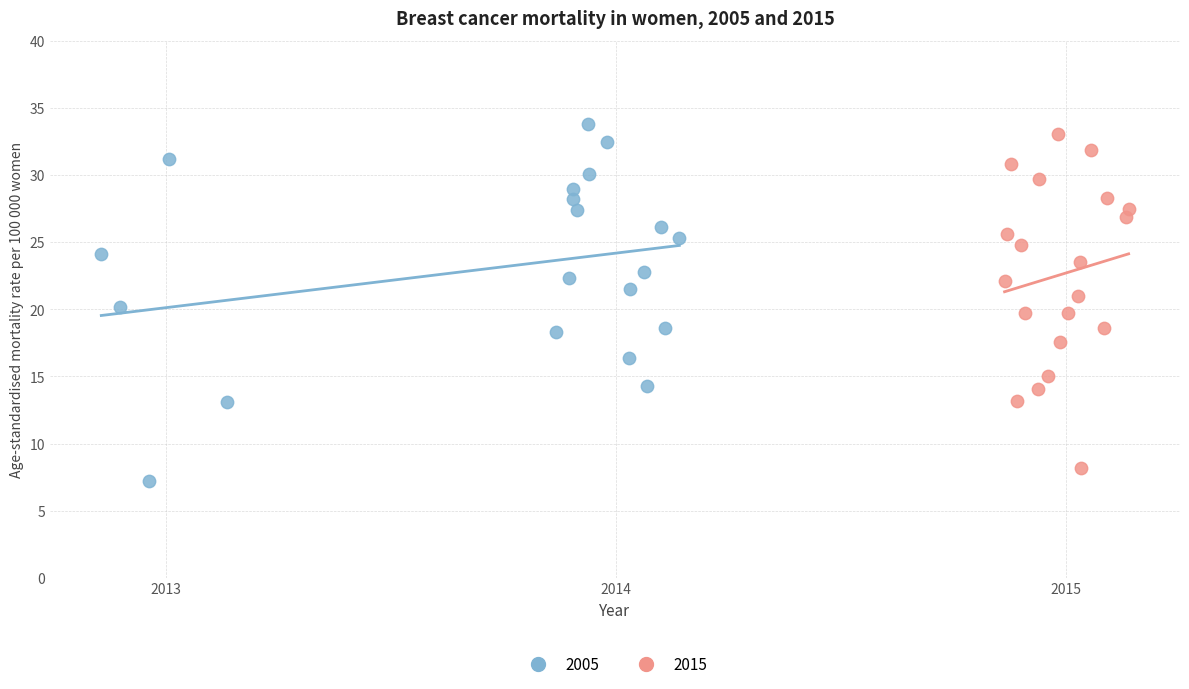

Which series has the widest spread of Y values?

2005